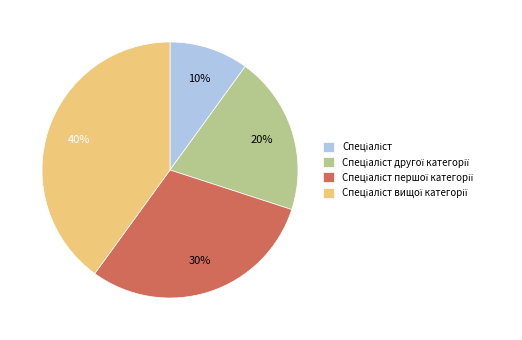

Is there a majority slice in this chart?

No